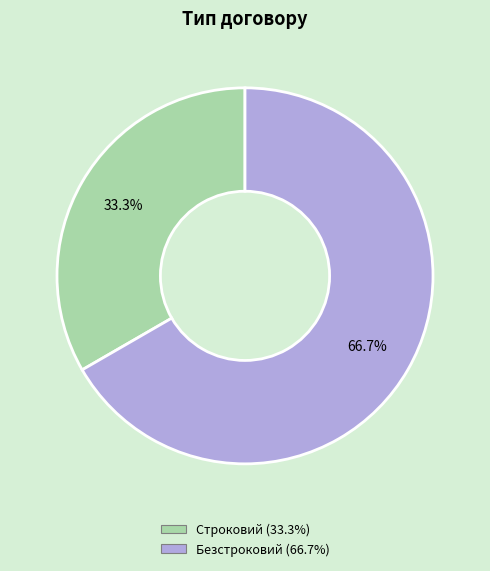

To the nearest percent, what is the difference between the Безстроковий and Строковий slice percentages?

33%